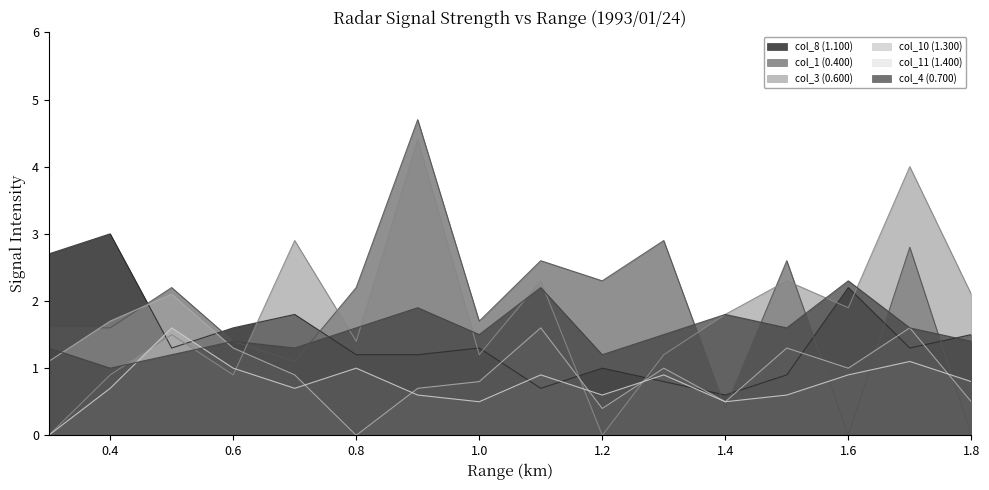

List the labels in order of col_10 (1.300) value, largest first.

0.5, 0.4, 1.1, 1.7, 0.6, 1.5, 0.3, 1.3, 1.6, 0.7, 1.0, 0.9, 1.4, 1.8, 1.2, 0.8